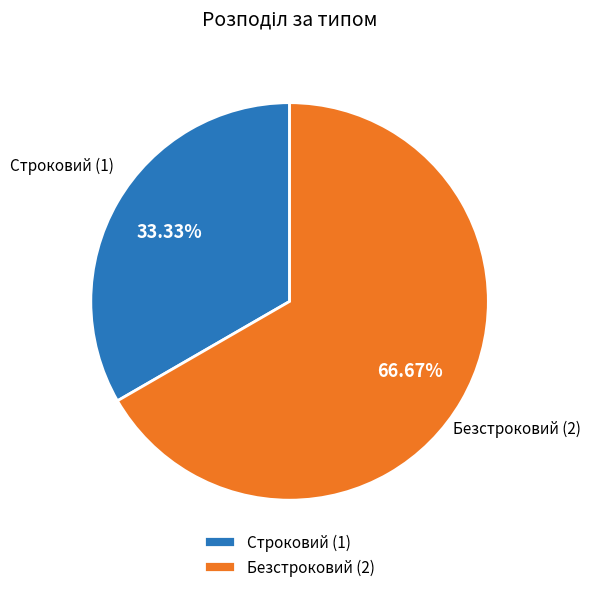

Combined, do Безстроковий and Строковий account for over 50%?

Yes